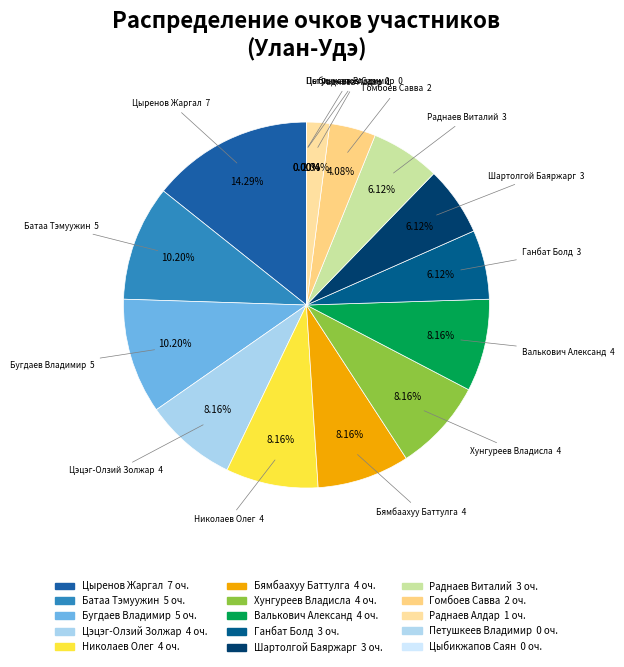

Rank the categories by value from highest to lowest.

Цыренов Жаргал, Батаа Тэмуужин, Бугдаев Владимир, Цэцэг-Олзий Золжаргал, Николаев Олег, Бямбаахуу Баттулга, Хунгуреев Владислав, Валькович Александр, Ганбат Болд, Шартолгой Баяржаргал, Раднаев Виталий, Гомбоев Савва, Раднаев Алдар, Петушкеев Владимир, Цыбикжапов Саян